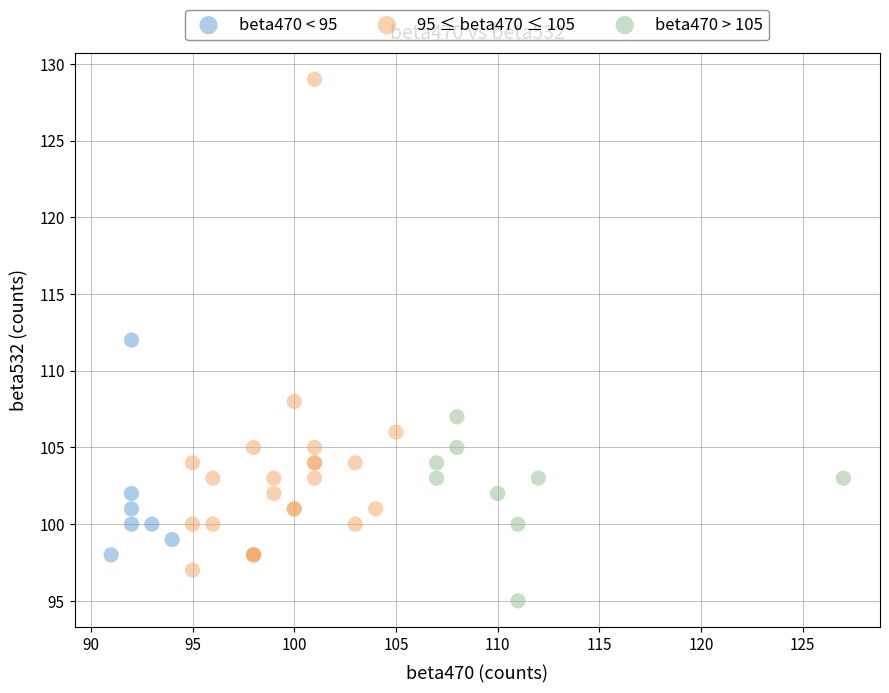

Which series has the largest Y range (max minus min)?

95 ≤ beta470 ≤ 105